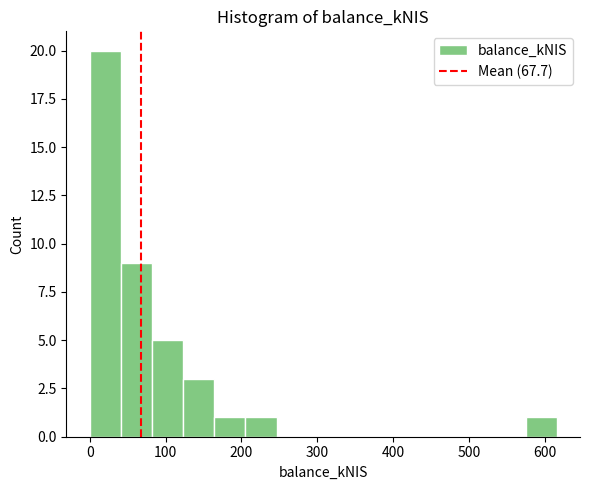

Reading left to right, list every bar in this chart as the range it spans on the x-axis followed by its height. Neither the bar edges nor the heights are printed on the chart, so give them approximately, as read against the axes.

0 to 40: 20
40 to 80: 9
80 to 120: 5
120 to 160: 3
160 to 210: 1
210 to 250: 1
250 to 290: 0
290 to 330: 0
330 to 370: 0
370 to 410: 0
410 to 450: 0
450 to 490: 0
490 to 530: 0
530 to 570: 0
570 to 620: 1